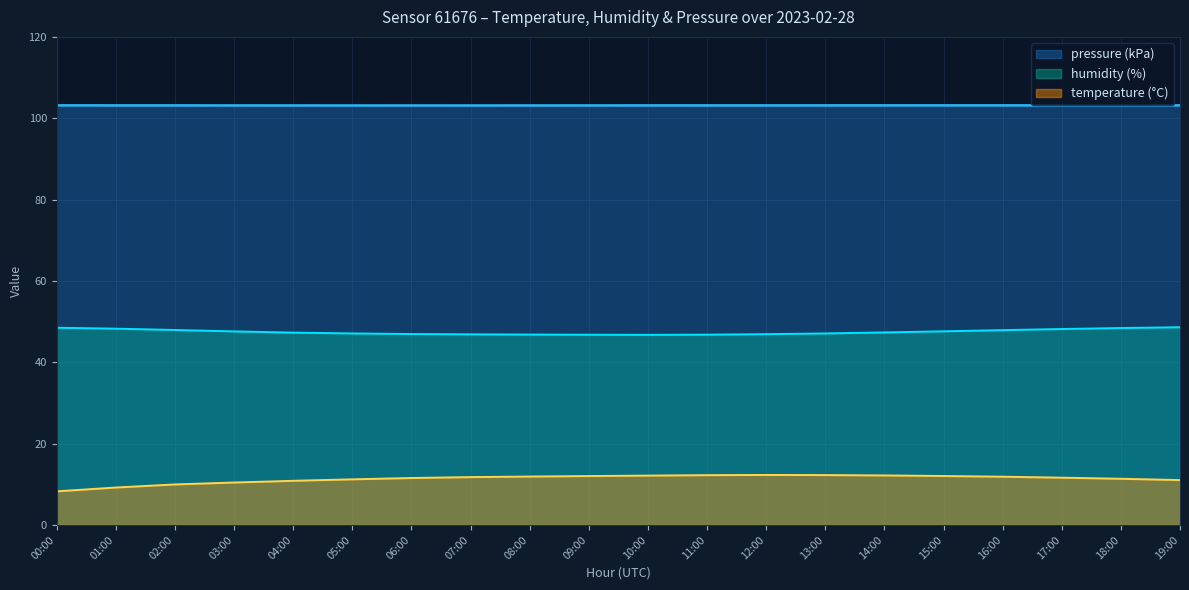

Rank the series by their maximum value, from lowest to highest.

temperature (°C), humidity (%), pressure (kPa)